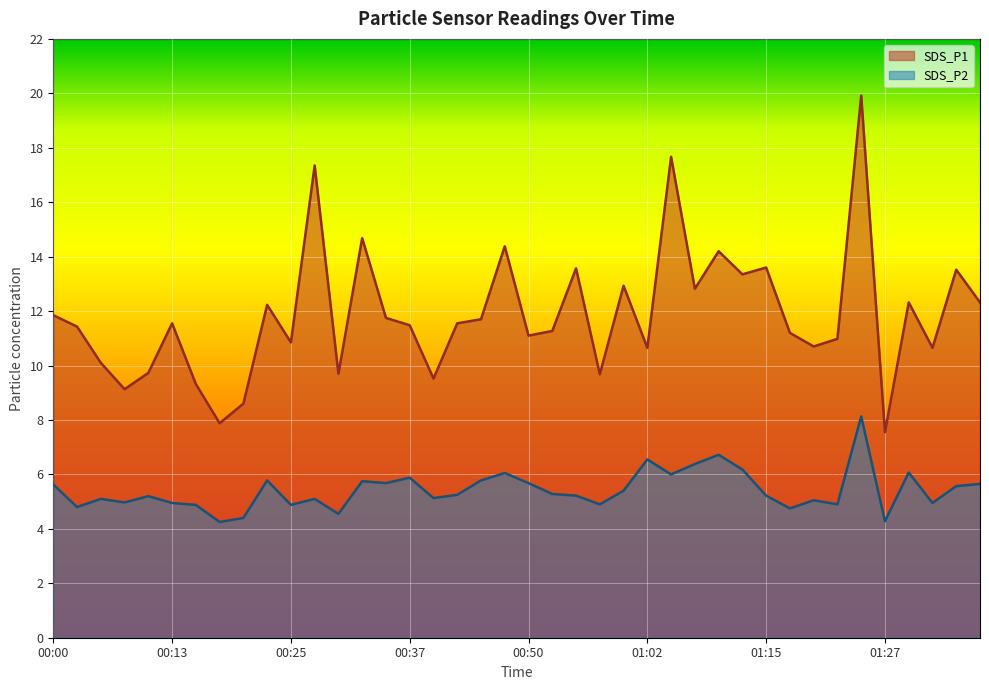

Which category has the highest value in the SDS_P2 series?

01:25